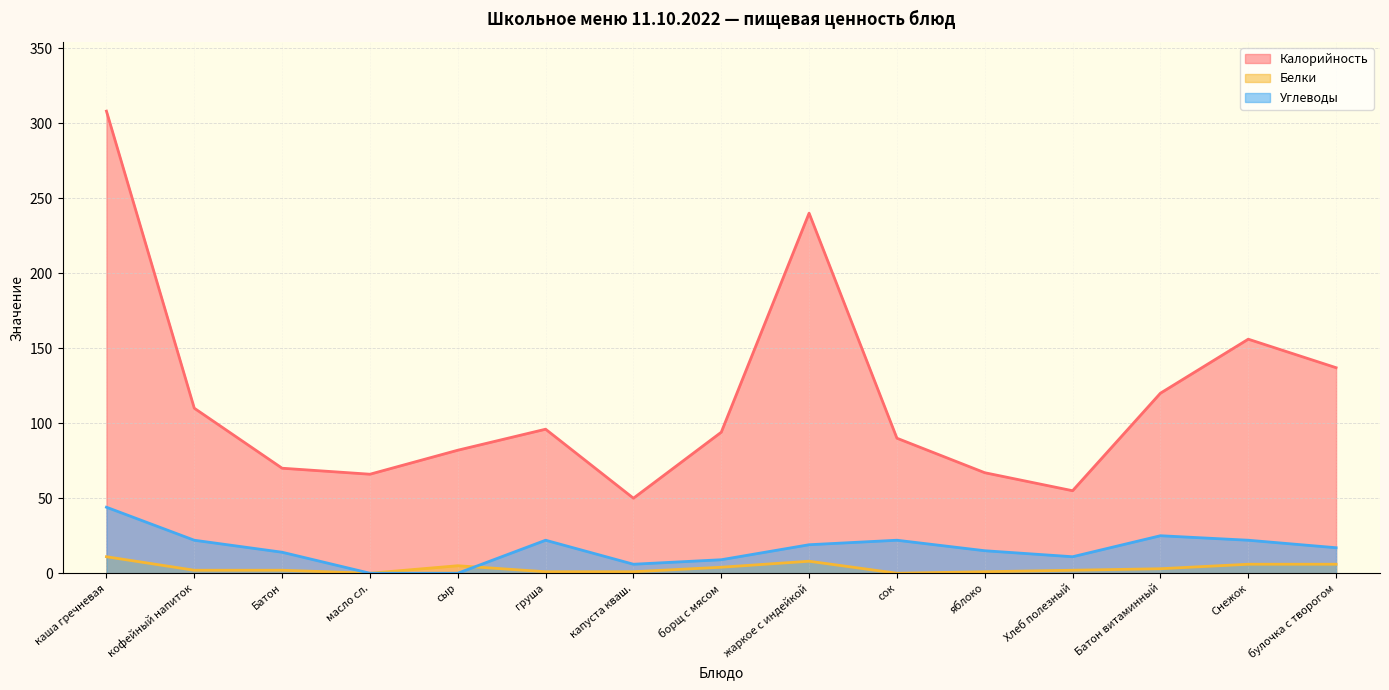

At which label does Калорийность first exceed 94?

каша гречневая